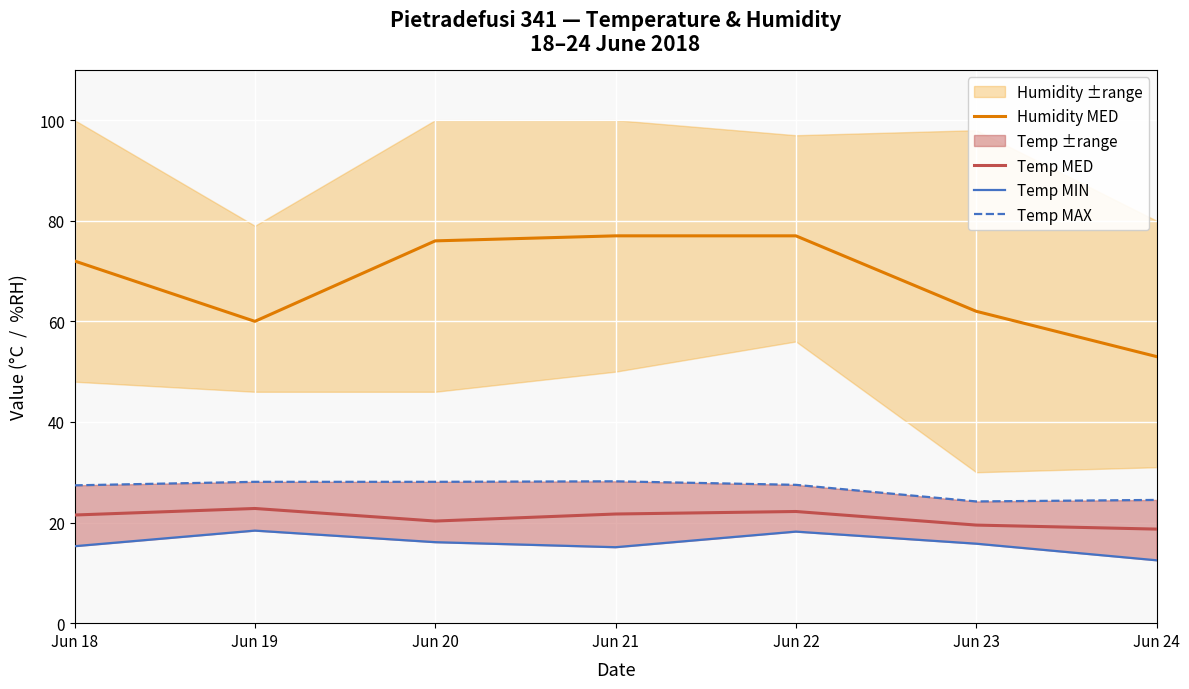

What is the difference between the Temp MED values at Jun 20 and Jun 23?

0.8